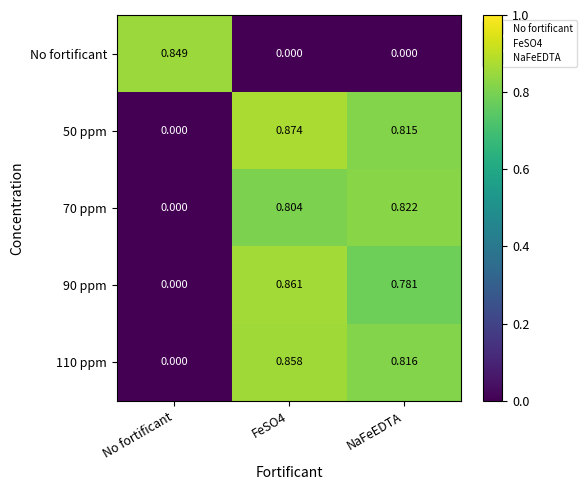

How many values in the 50 ppm series exceed 0?

2